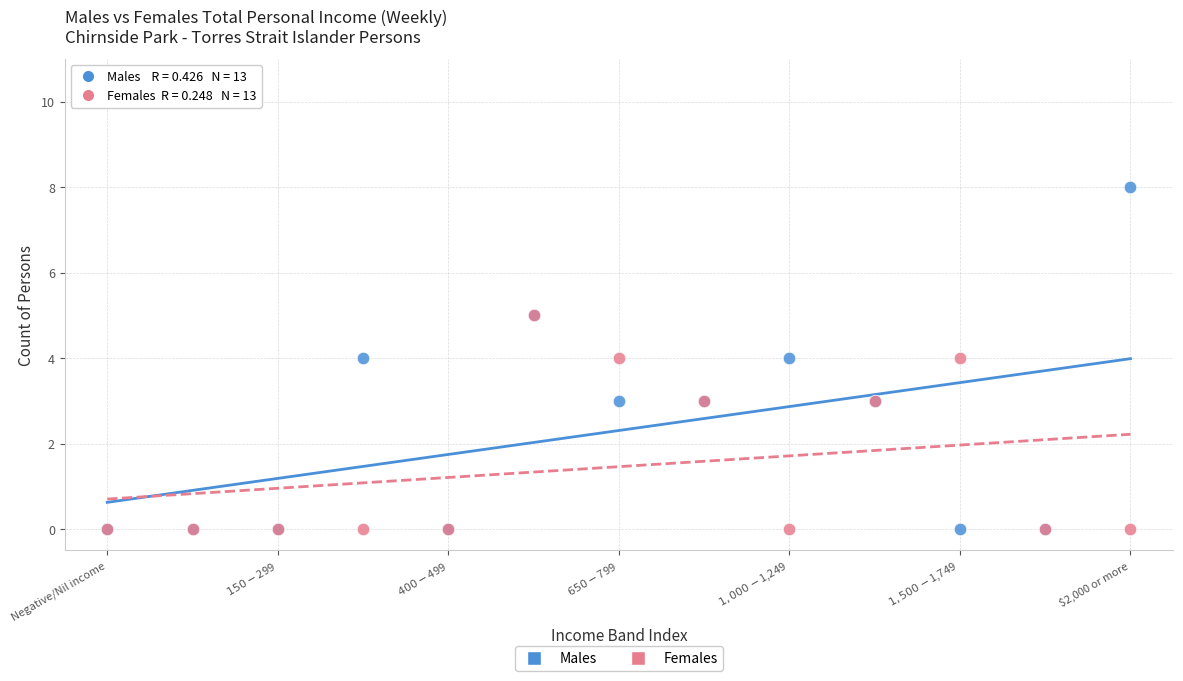

What are all the series names shown in the legend?

Males, Females